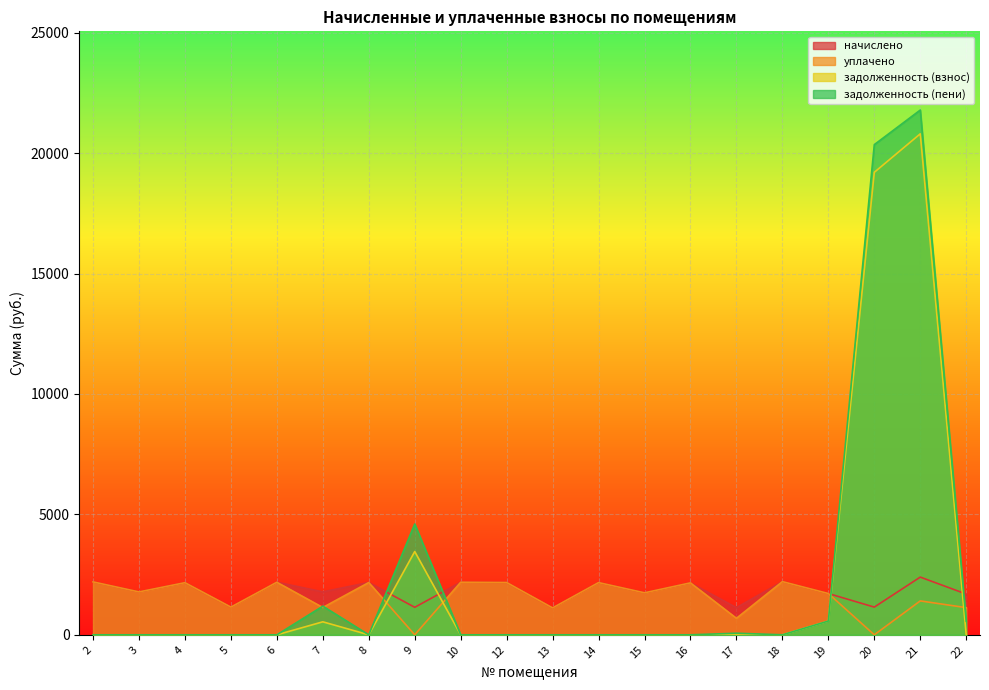

How many data points in уплачено are above 1780?

10